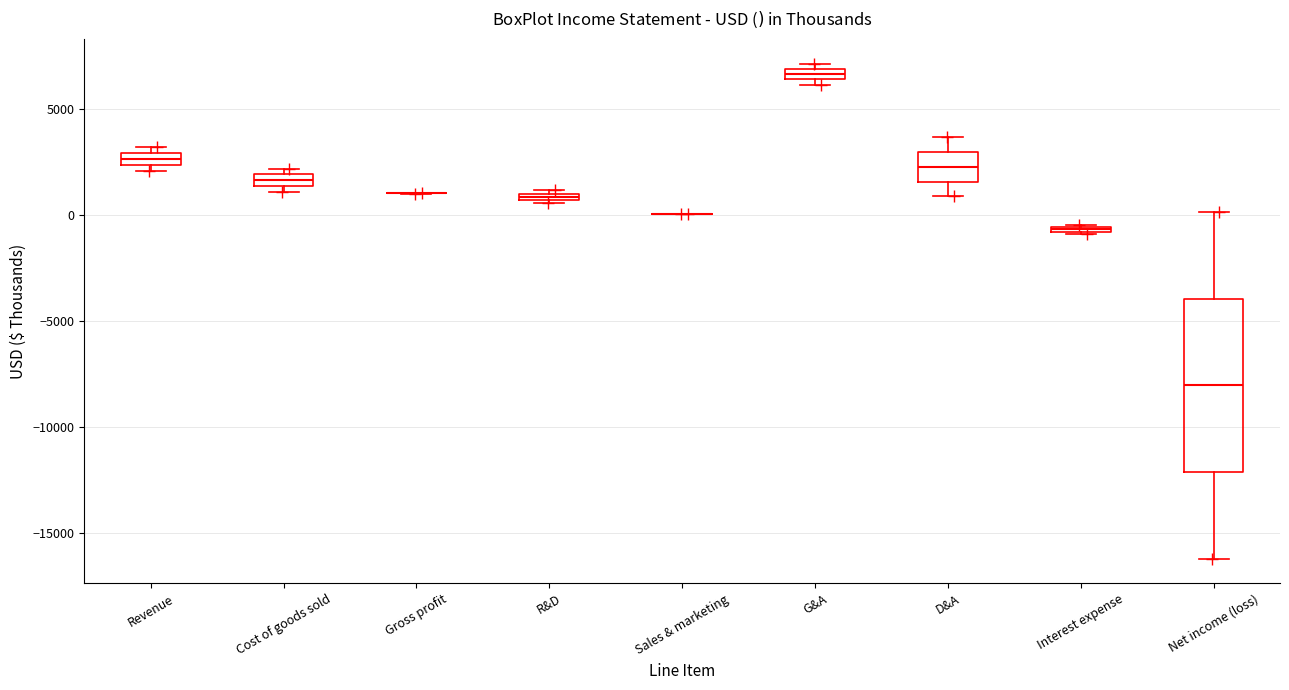

Where is the lower edge of the box for R&D on the y-axis? The values are not printed on the chart, so give them approximately, as read against the axis.

500